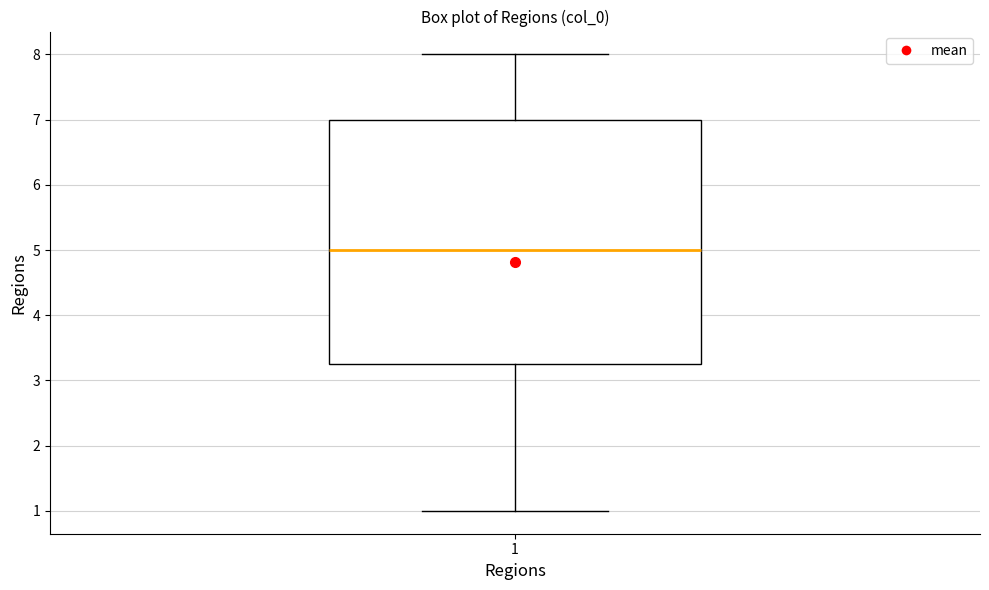

Transcribe this box plot: give where the median line is, the range the box spans, and where the two whiskers end, as read against the y-axis. The values are not printed on the chart, so give them approximately, as read against the axis.

median 5.0, box 3.3 to 7.0, whiskers 1.0 to 8.0